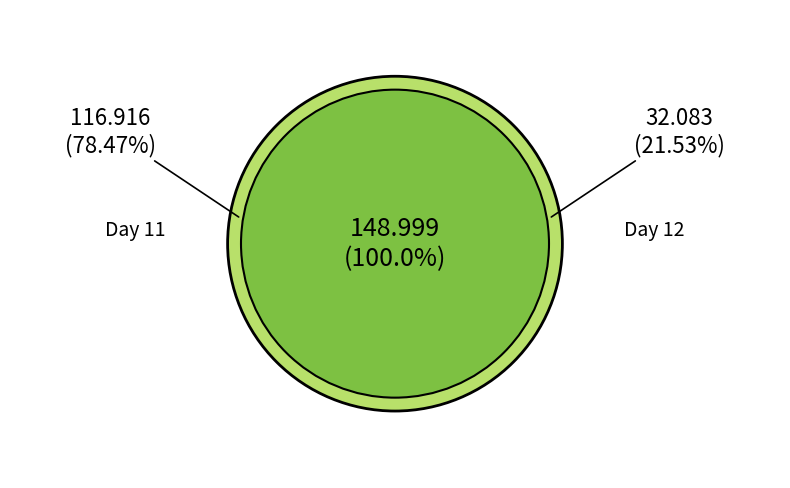

The 11 slice represents 1% of the pie. True or false?

False